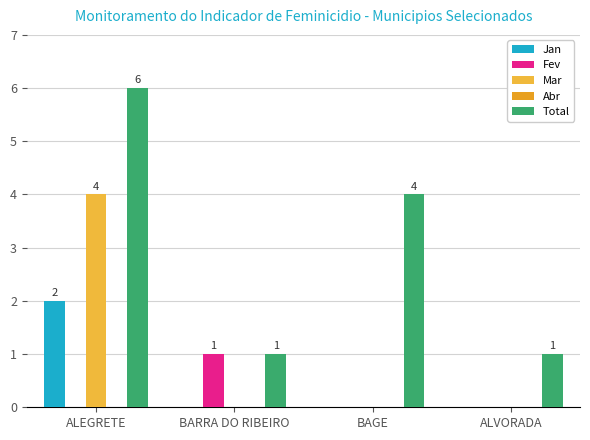

Reading right to left, list all the values displayed in this chart.

Jan: ALVORADA=0	BAGE=0	BARRA DO RIBEIRO=0	ALEGRETE=2
Fev: ALVORADA=0	BAGE=0	BARRA DO RIBEIRO=1	ALEGRETE=0
Mar: ALVORADA=0	BAGE=0	BARRA DO RIBEIRO=0	ALEGRETE=4
Abr: ALVORADA=0	BAGE=0	BARRA DO RIBEIRO=0	ALEGRETE=0
Total: ALVORADA=1	BAGE=4	BARRA DO RIBEIRO=1	ALEGRETE=6